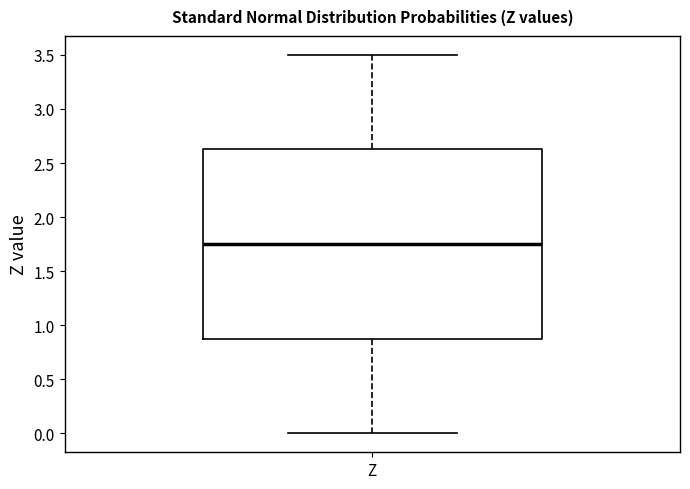

Read this box plot against the y-axis: the position of the median line, the range covered by the box, and the ends of both whiskers. The values are not printed on the chart, so give them approximately, as read against the axis.

median 1.75, box 0.90 to 2.65, whiskers 0.00 to 3.50